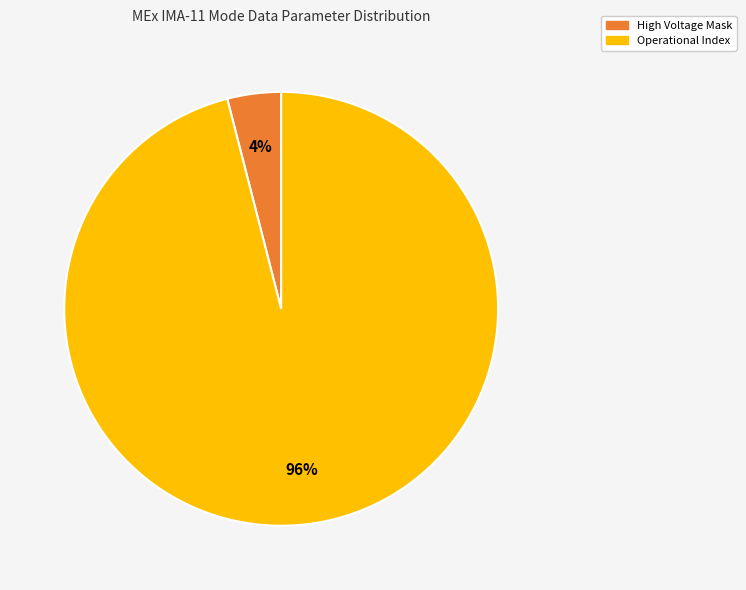

Which has a higher value, Operational Index or High Voltage Mask?

Operational Index